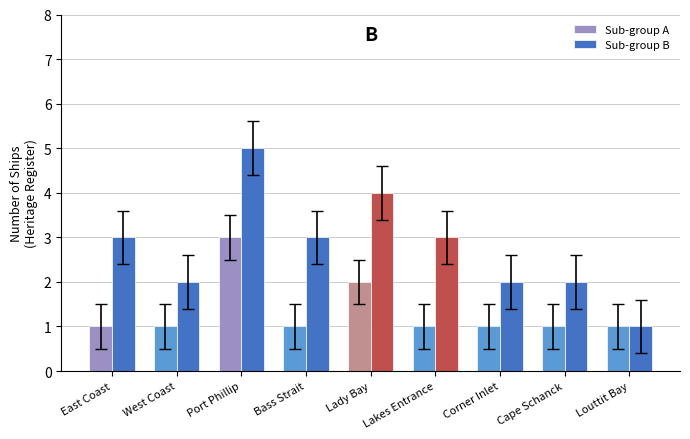

How many bars are there in total?

18